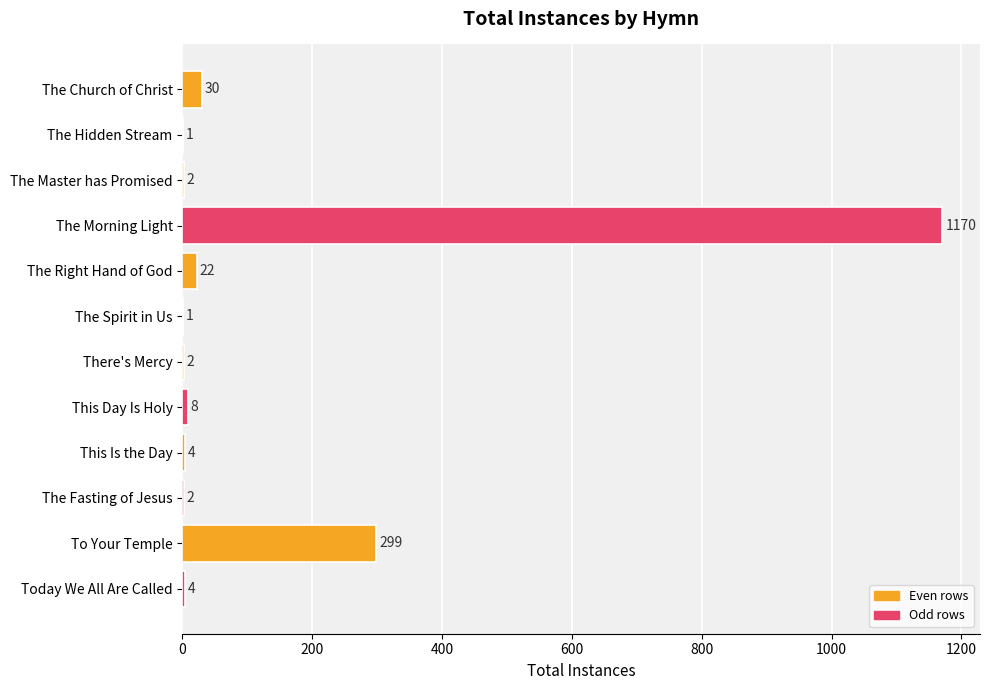

Read the value at To Your Temple.

299